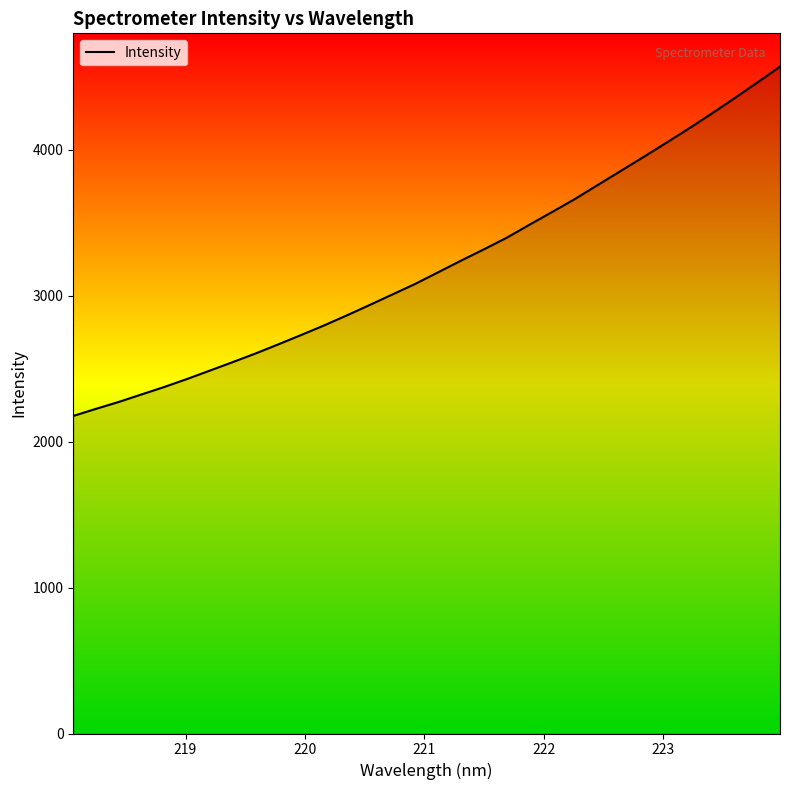

What is the minimum value shown in the chart?

2176.2